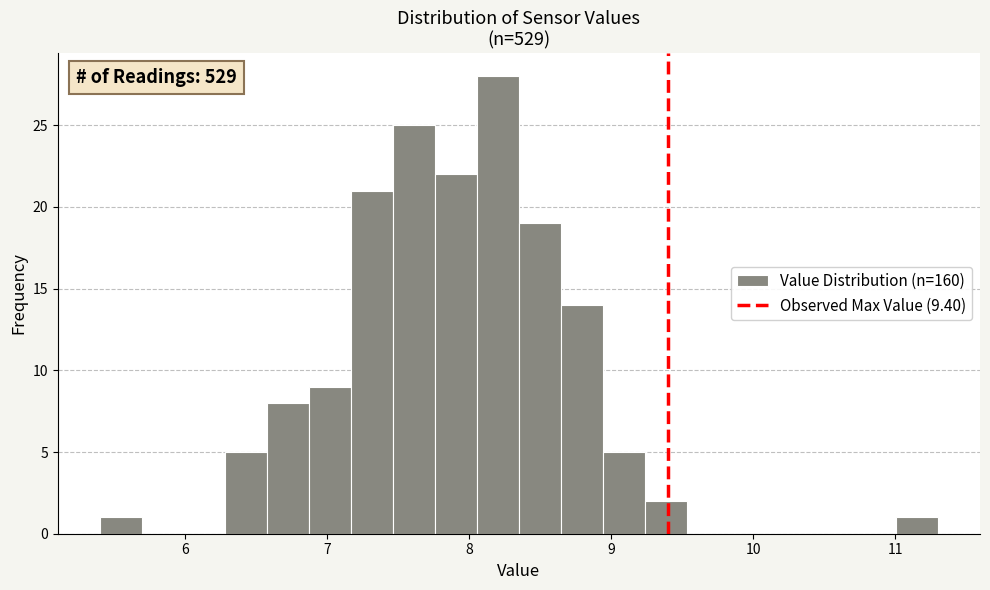

Around what value on the x-axis is the tallest bar? Give the approximate position of its centre, as read against the axis.

8.2